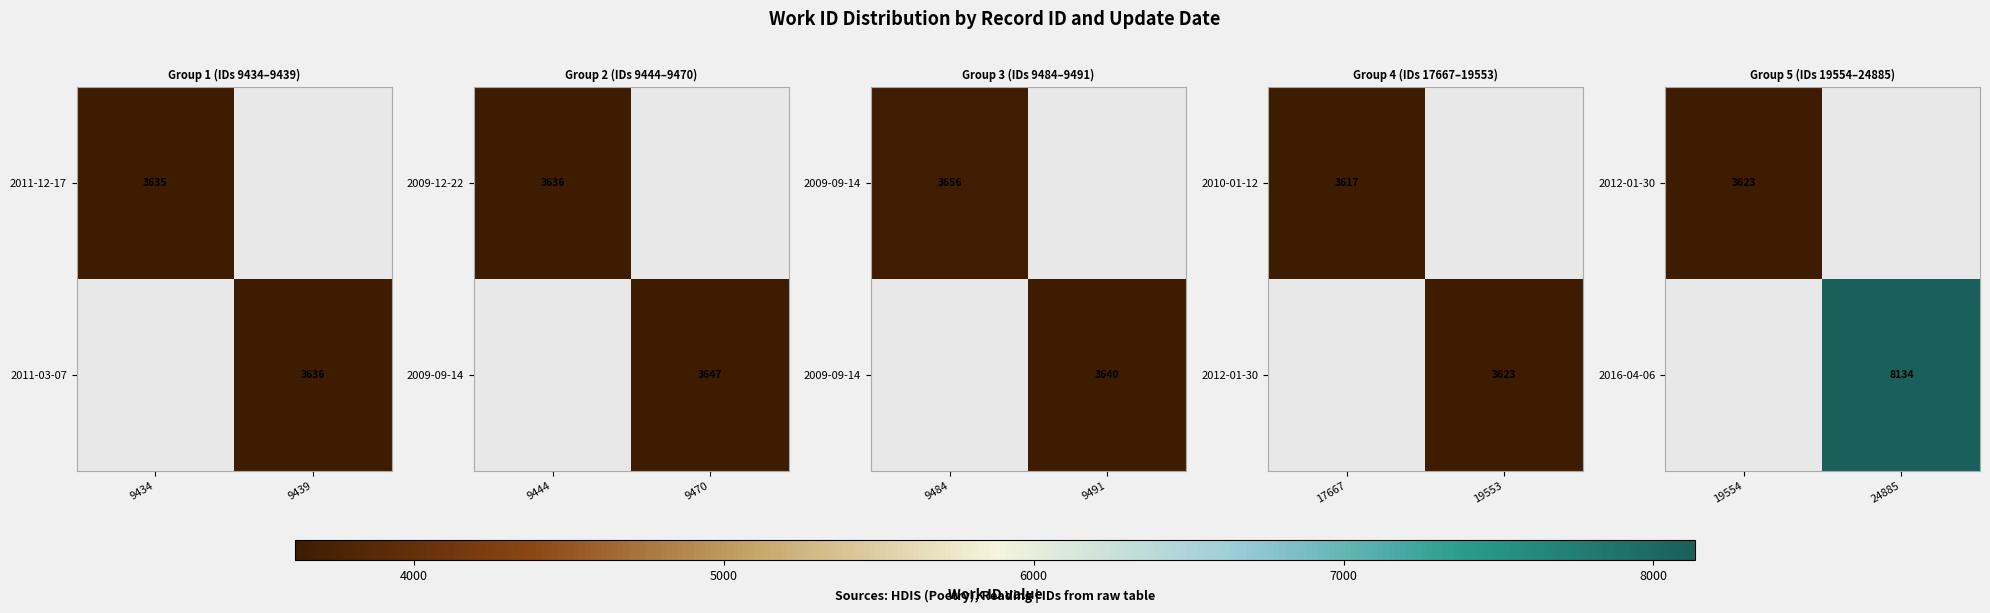

The value of 2016-04-06 at 24885 is 12563. True or false?

False